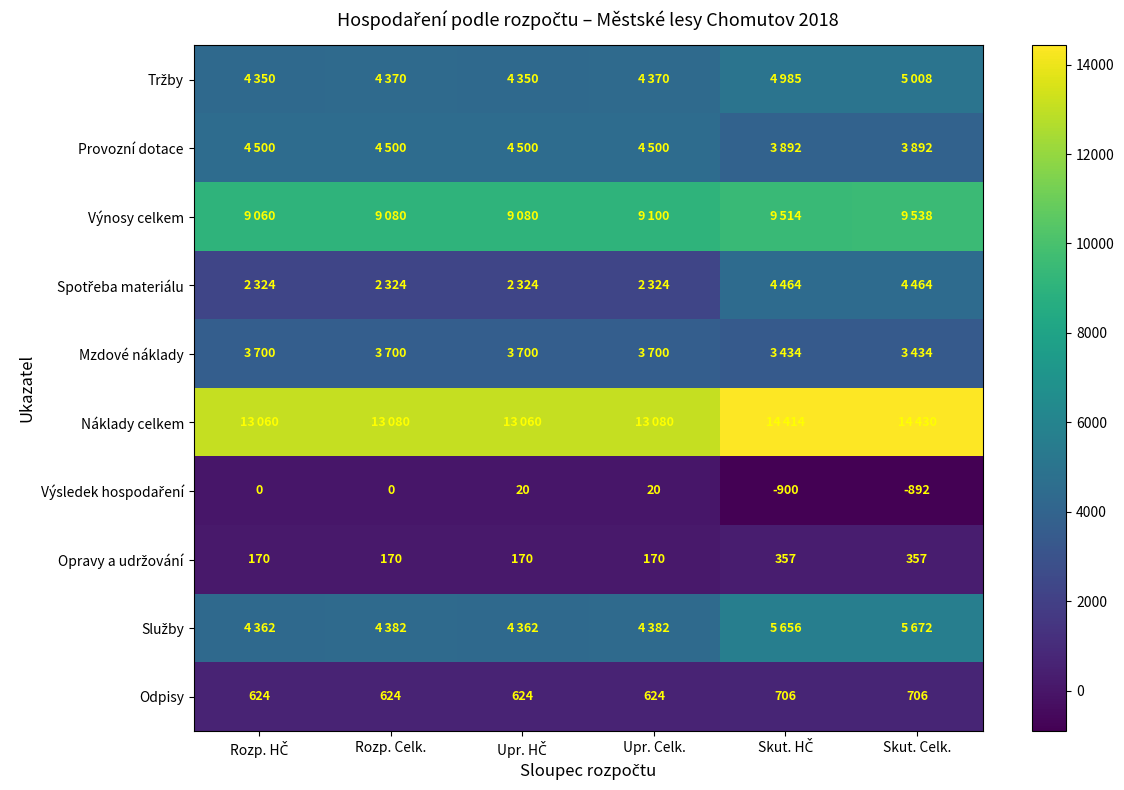

How many values in the Odpisy series exceed 624?

2